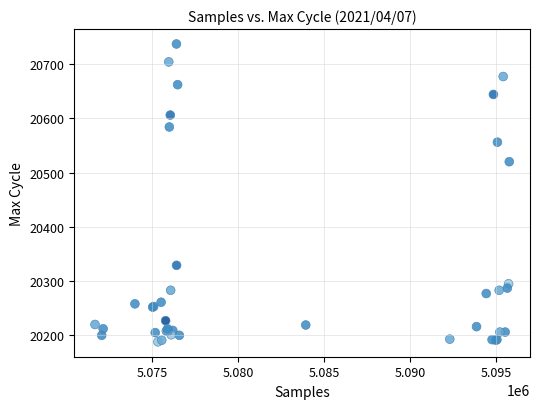

What Y value in the scatter plot is closest to 20462?

20520